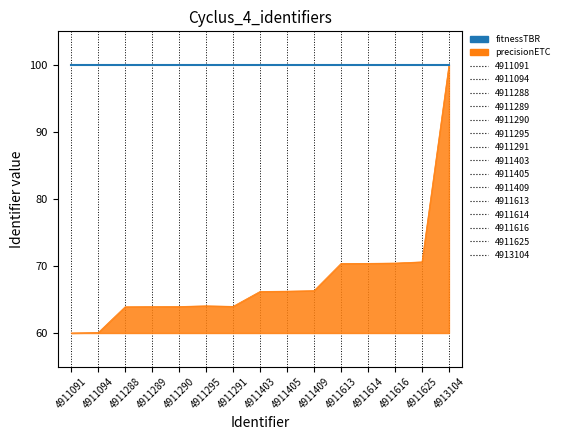

Rank the series at 4911614 from lowest to highest value.

precisionETC, fitnessTBR